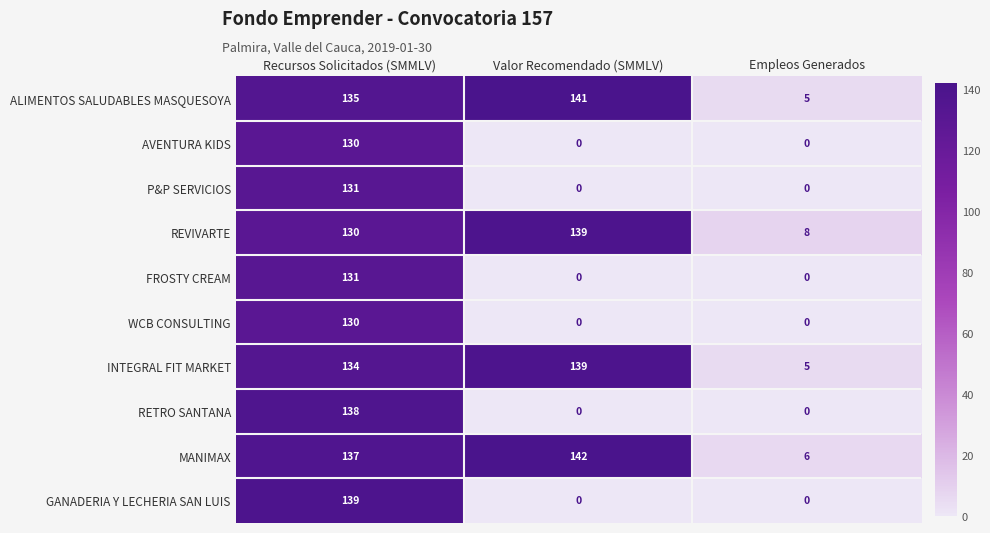

What is the difference between the maximum and minimum values in the INTEGRAL FIT MARKET series?

134